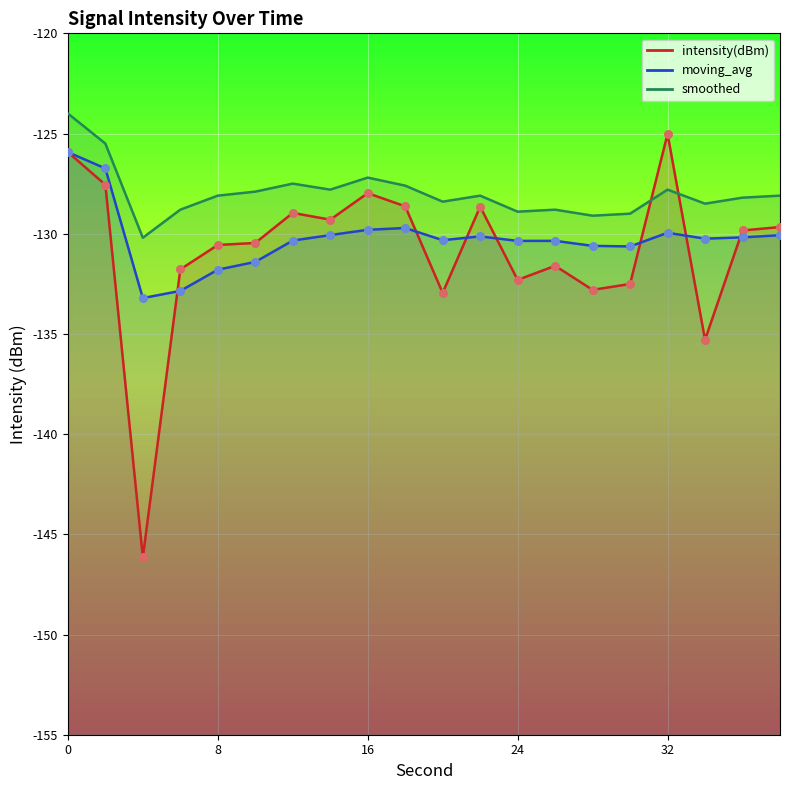

Which series reaches the maximum Y coordinate?

smoothed